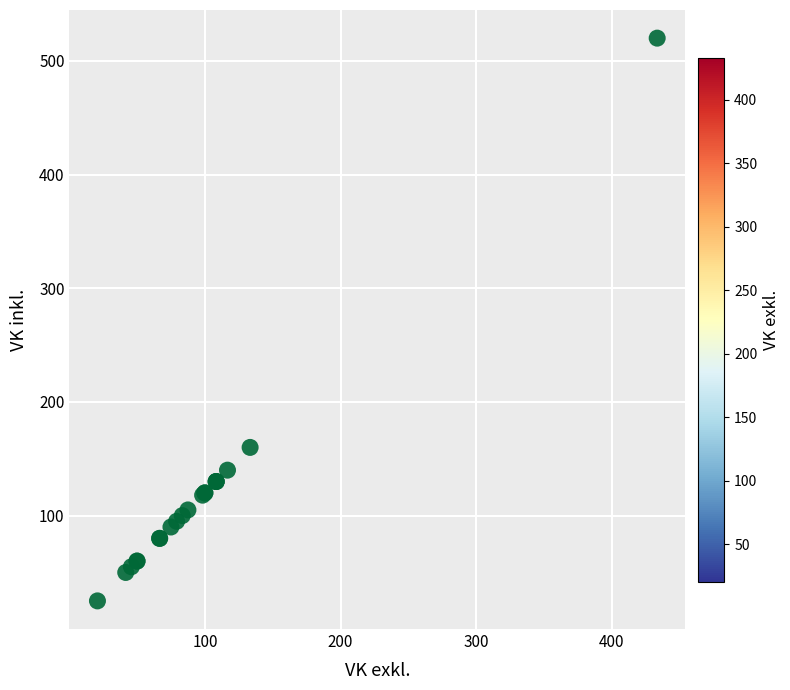

What Y value in the scatter plot is closest to 272?

160